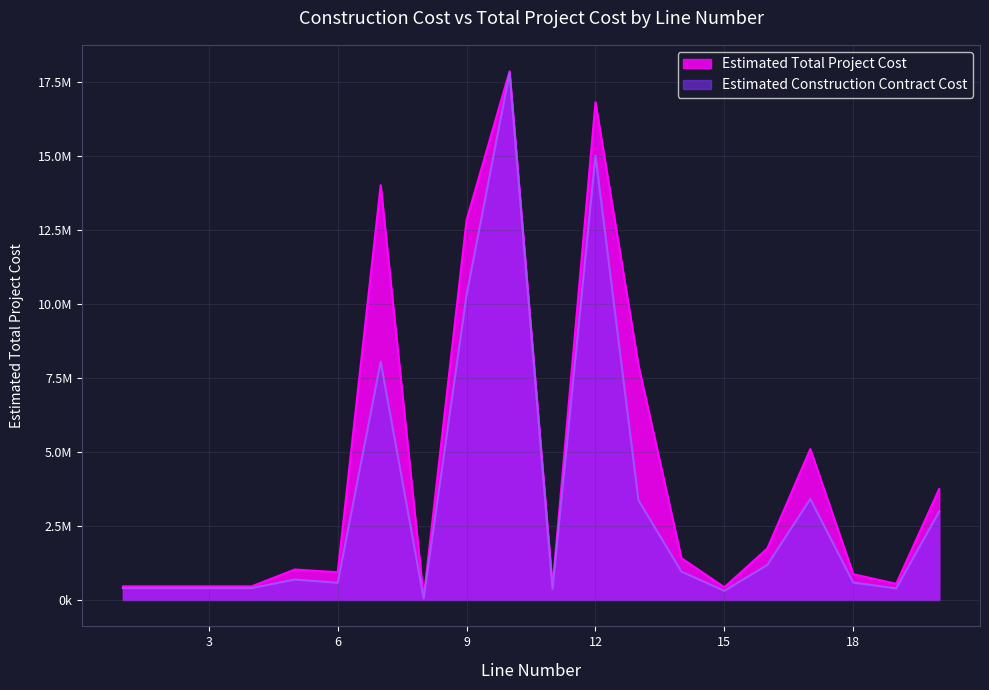

Read the Estimated Construction Contract Cost value at 17, to the nearest 10.

3409940